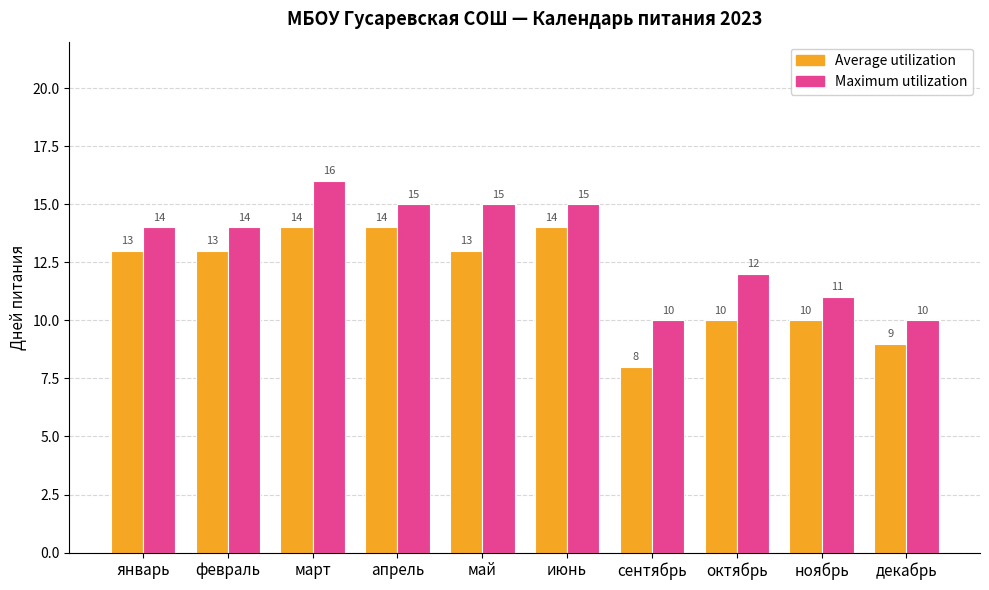

Count the number of categories in the chart.

10